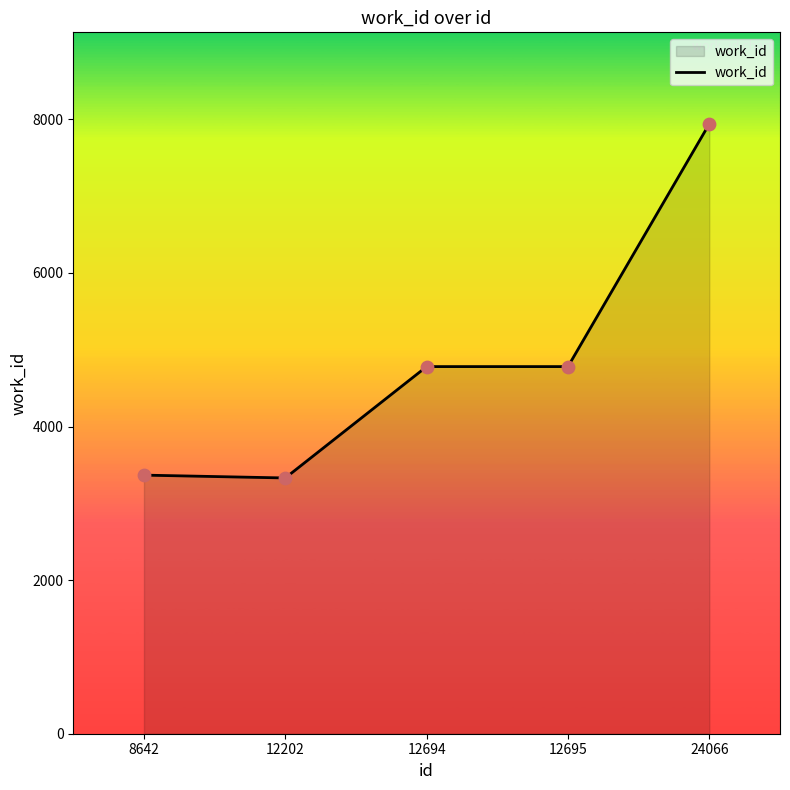

What is the ratio of the value at 12202 to the value at 12694?

0.7